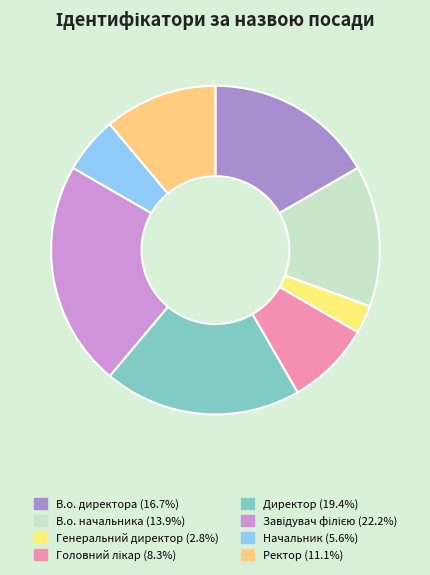

The В.о. начальника slice represents 14% of the pie. True or false?

True